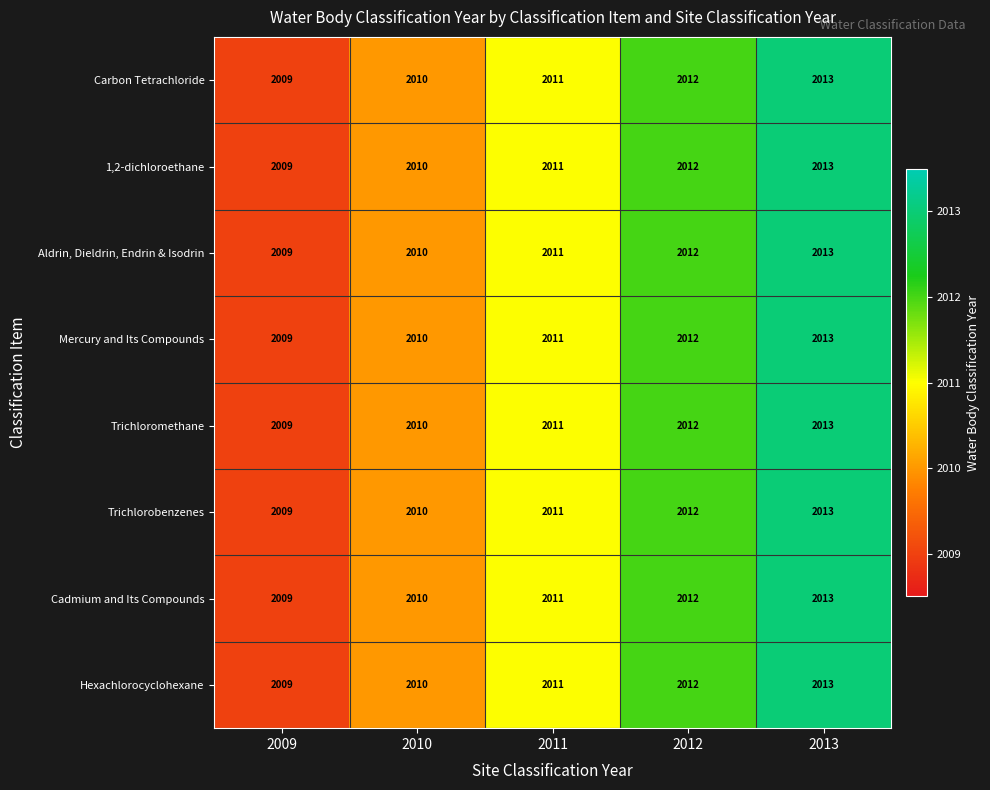

What is the total value across all series at 2012?

16096